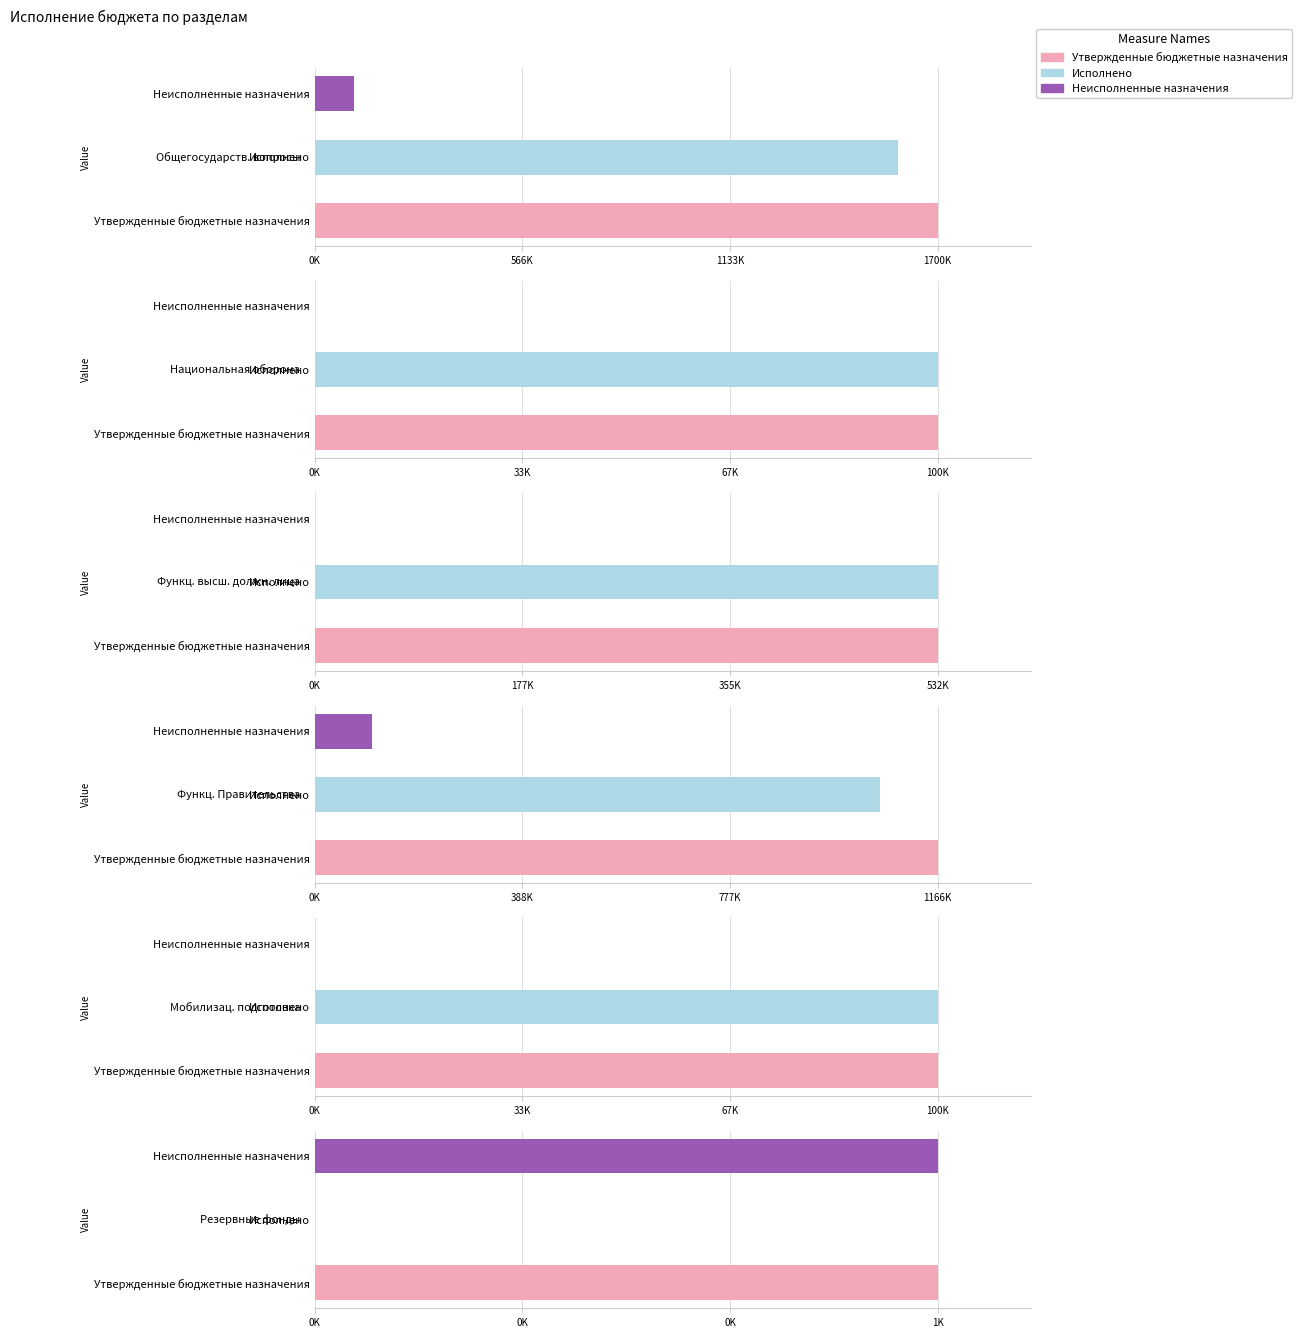

What are all the series names shown in the legend?

Утвержденные бюджетные назначения, Исполнено, Неисполненные назначения